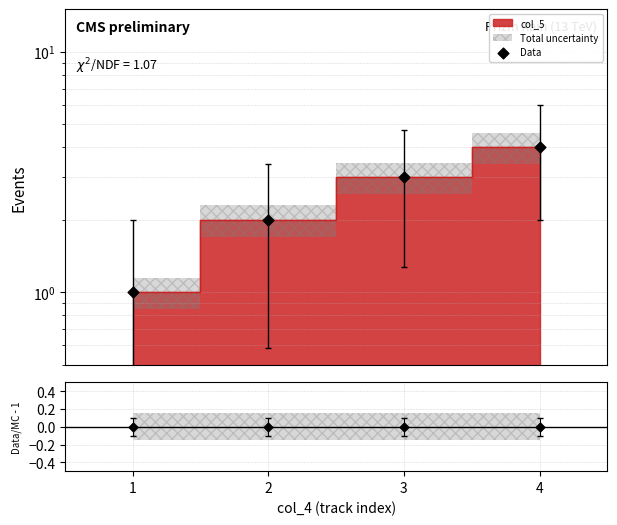

Between 2 and 1, which is larger?

2